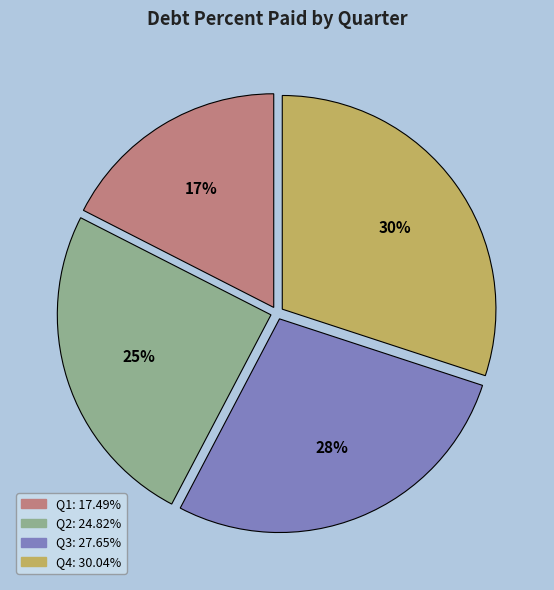

To the nearest percent, what is the difference between the largest and smallest slice percentages?

13%